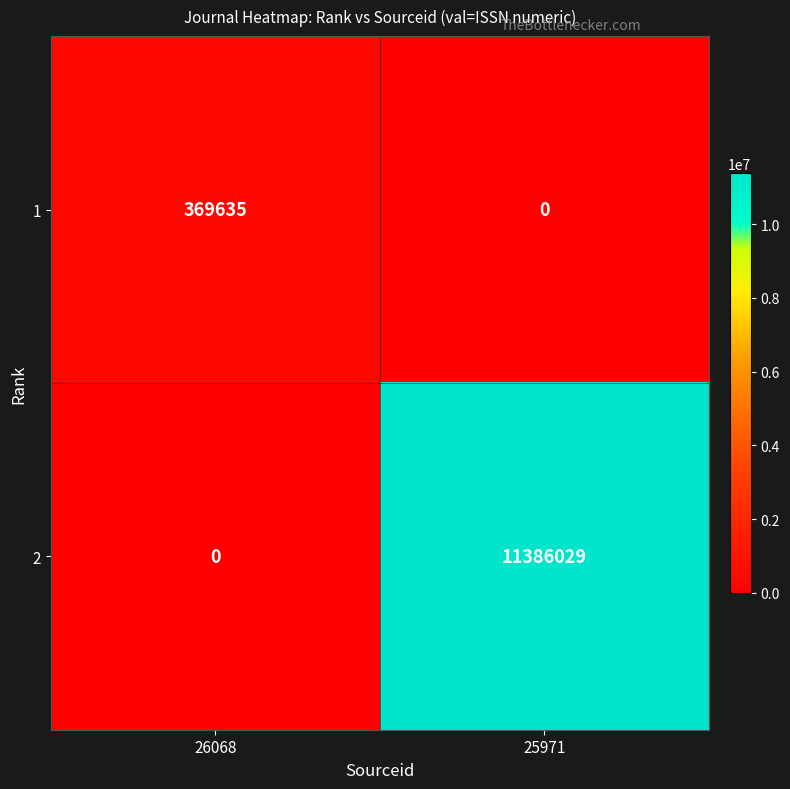

Reading right to left, what are all the values shown in this chart?

1: 0	369635
2: 11386029	0